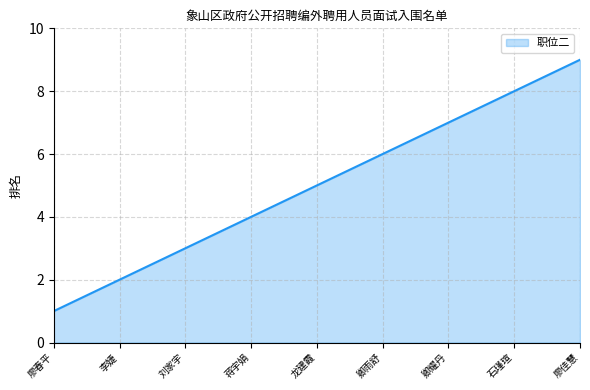

Reading right to left, what are all the values shown in this chart?

9	8	7	6	5	4	3	2	1